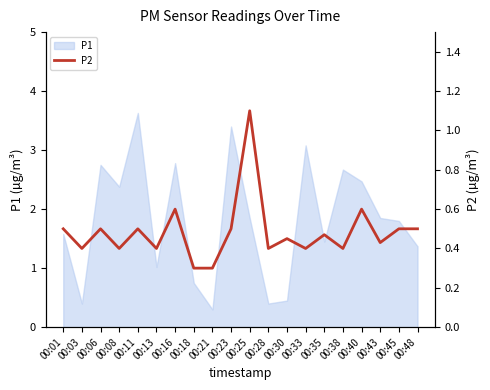

Reading left to right, extract all data points from this chart.

00:01=0.5	00:03=0.4	00:06=0.5	00:08=0.4	00:11=0.5	00:13=0.4	00:16=0.6	00:18=0.3	00:21=0.3	00:23=0.5	00:25=1.1	00:28=0.4	00:30=0.5	00:33=0.4	00:35=0.5	00:38=0.4	00:40=0.6	00:43=0.4	00:45=0.5	00:48=0.5